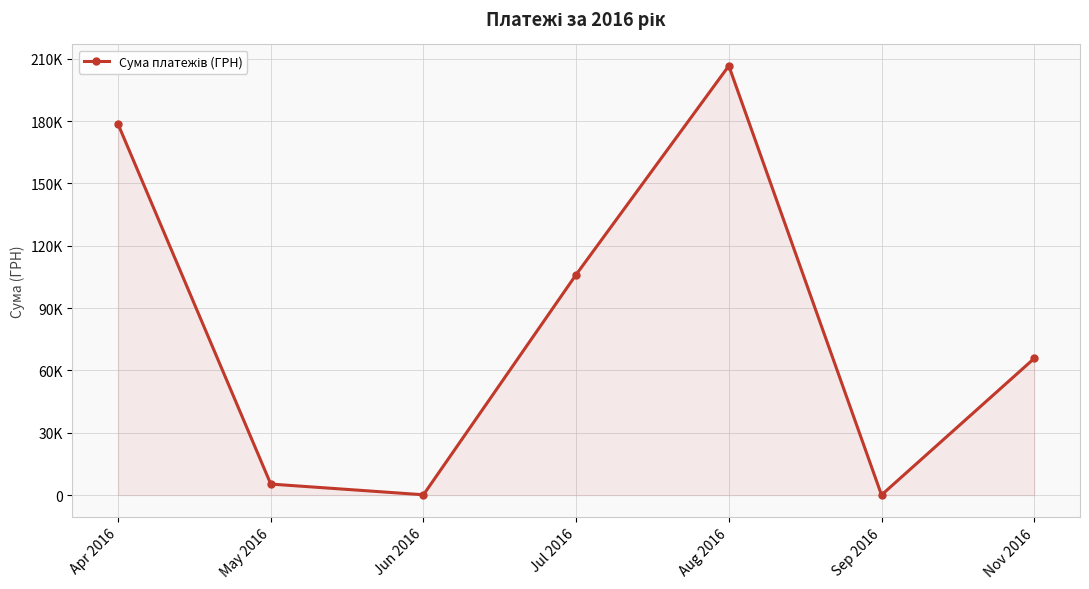

Is this an area chart (filled region under the line)?

Yes